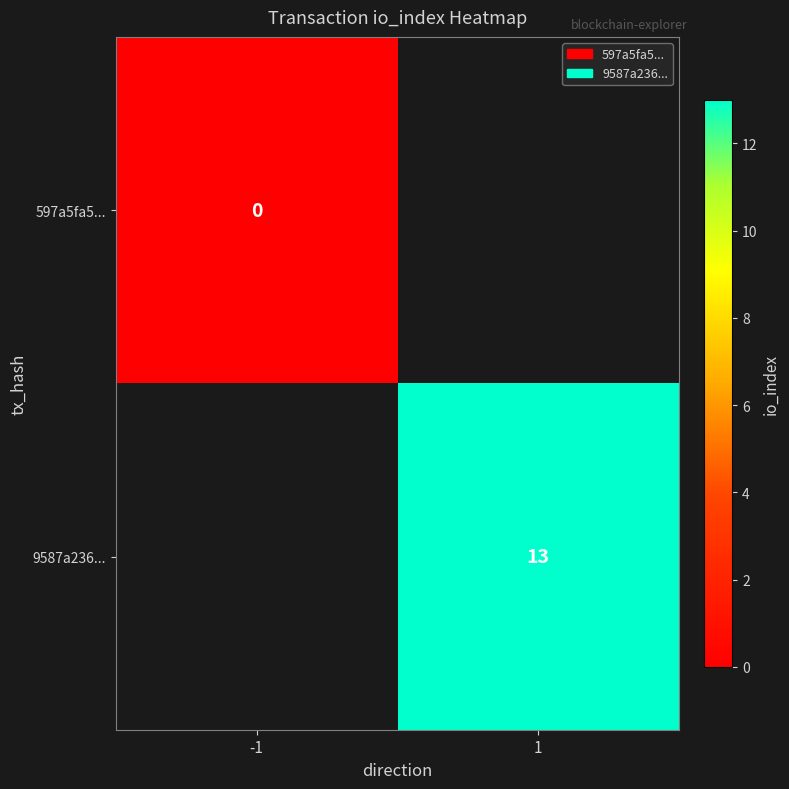

The value of 9587a236... at 1 is 13. True or false?

True